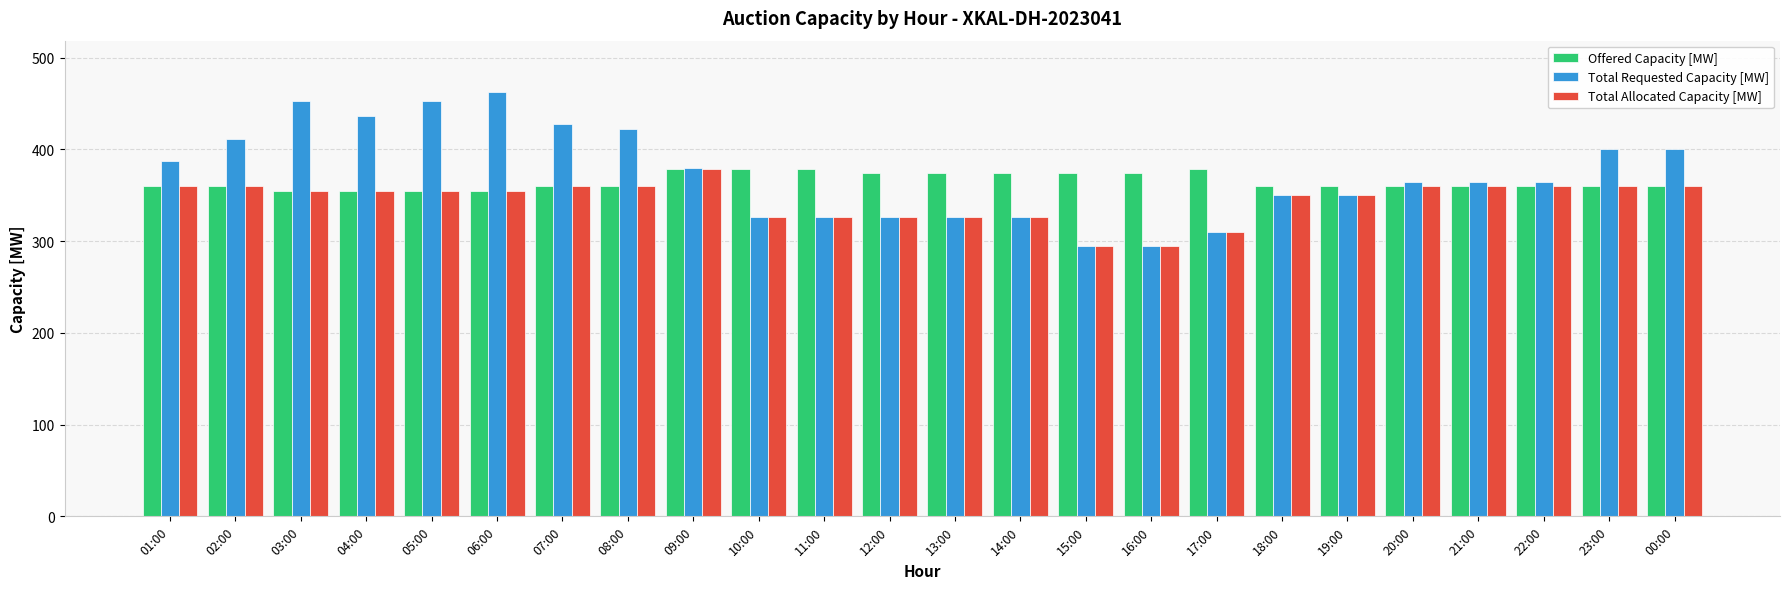

List the series in order of their overall mean, highest first.

Total Requested Capacity [MW], Offered Capacity [MW], Total Allocated Capacity [MW]